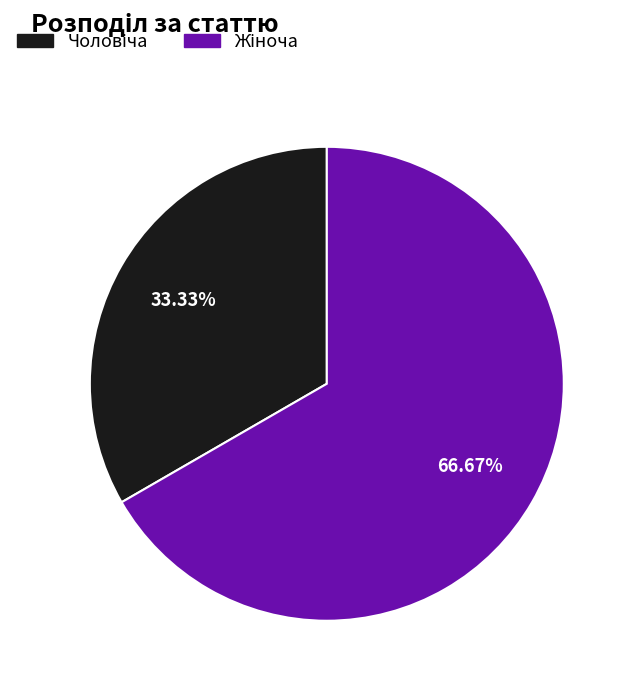

Is there a majority slice in this chart?

Yes